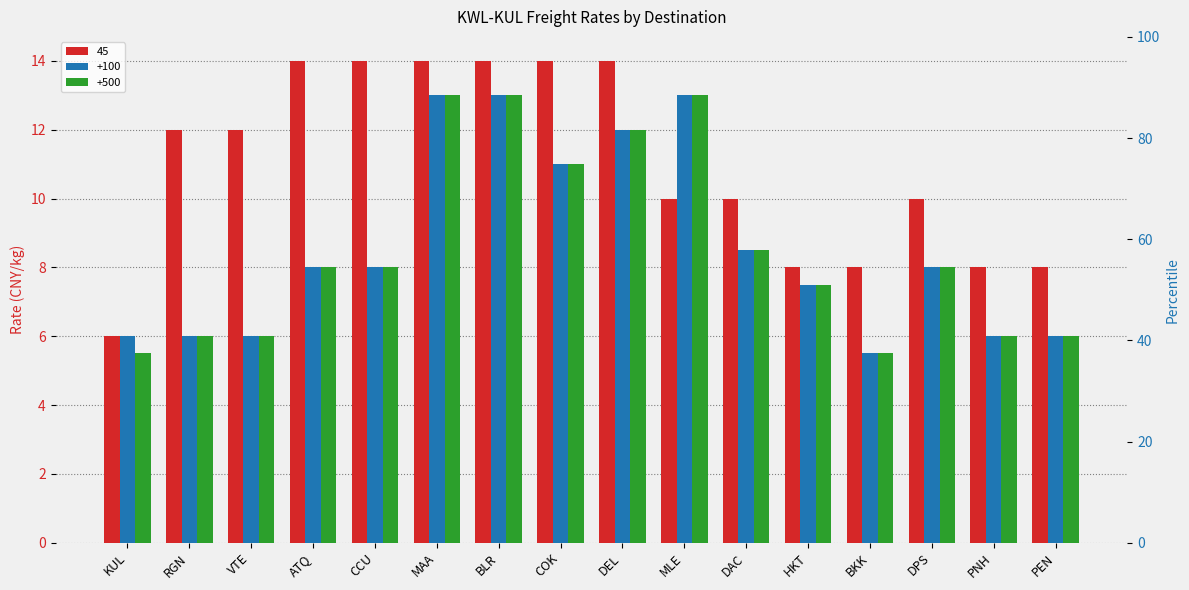

List the labels in order of 45 value, smallest first.

KUL, HKT, BKK, PNH, PEN, MLE, DAC, DPS, RGN, VTE, ATQ, CCU, MAA, BLR, COK, DEL